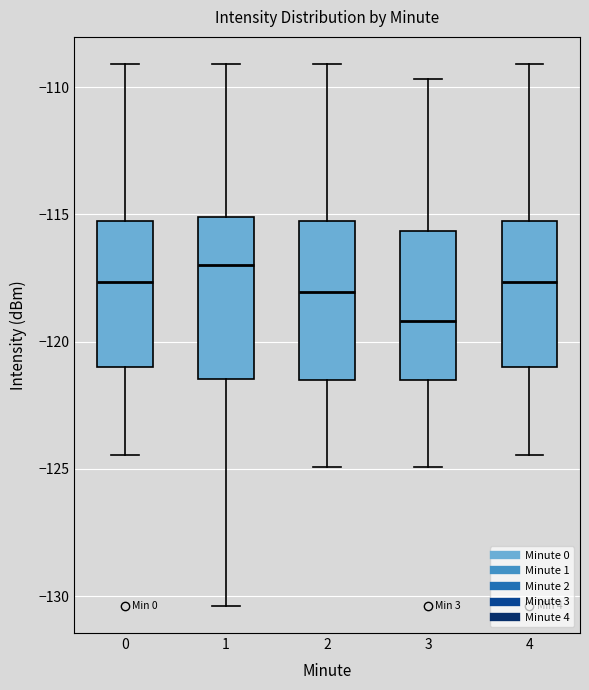

Reading left to right, transcribe this box plot: for each box, give where its median line is, the range the box spans, and where its two whiskers end, as read against the y-axis. The values are not printed on the chart, so give them approximately, as read against the axis.

0: median -117.5, box -121.0 to -115.5, whiskers -124.5 to -109.0
1: median -117.0, box -121.5 to -115.0, whiskers -130.5 to -109.0
2: median -118.0, box -121.5 to -115.5, whiskers -125.0 to -109.0
3: median -119.0, box -121.5 to -115.5, whiskers -125.0 to -109.5
4: median -117.5, box -121.0 to -115.5, whiskers -124.5 to -109.0